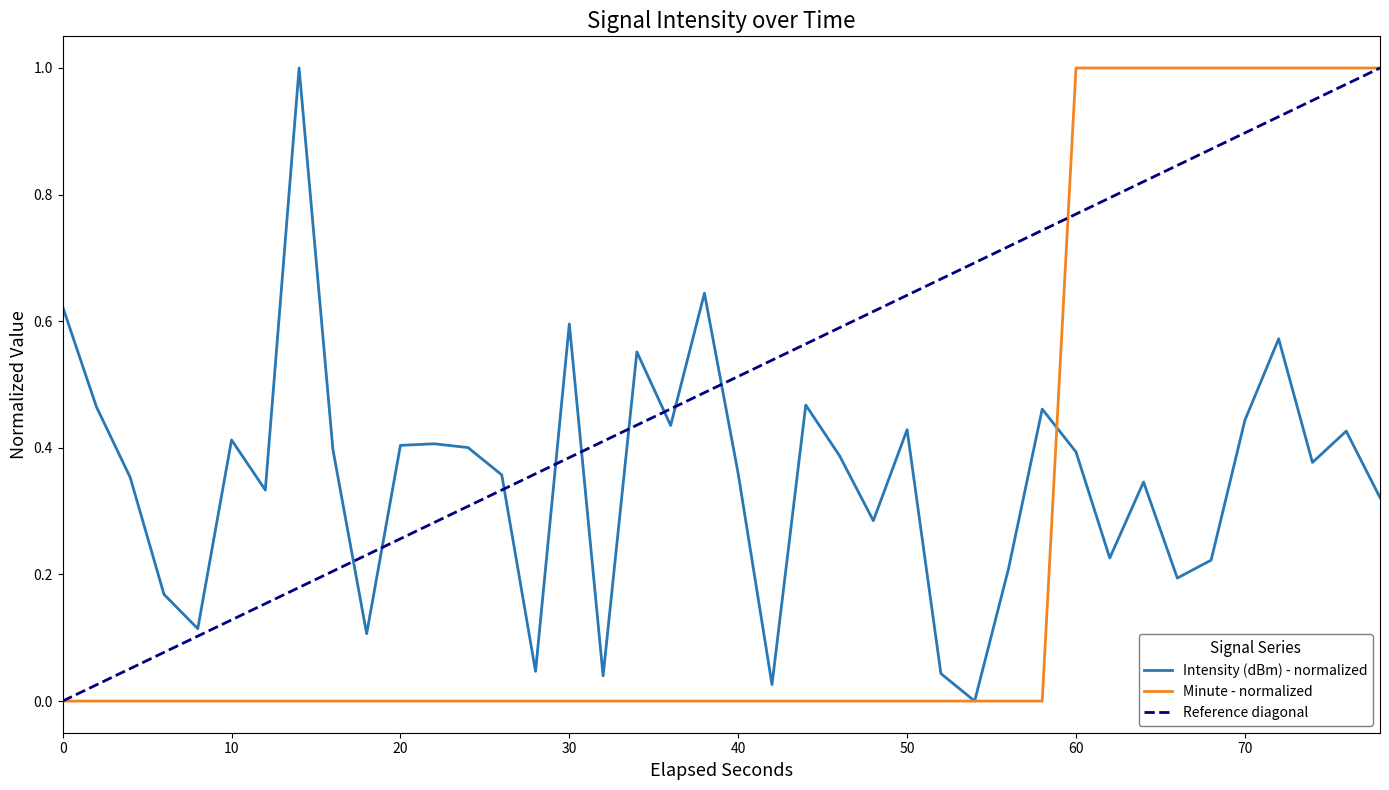

Reading left to right, transcribe all the data shown in this chart.

intensity(dBm): 0.6	0.5	0.4	0.2	0.1	0.4	0.3	1.0	0.4	0.1	0.4	0.4	0.4	0.4	0.0	0.6	0.0	0.6	0.4	0.6	0.4	0.0	0.5	0.4	0.3	0.4	0.0	0.0	0.2	0.5	0.4	0.2	0.3	0.2	0.2	0.4	0.6	0.4	0.4	0.3
minute: 0.0	0.0	0.0	0.0	0.0	0.0	0.0	0.0	0.0	0.0	0.0	0.0	0.0	0.0	0.0	0.0	0.0	0.0	0.0	0.0	0.0	0.0	0.0	0.0	0.0	0.0	0.0	0.0	0.0	0.0	1.0	1.0	1.0	1.0	1.0	1.0	1.0	1.0	1.0	1.0